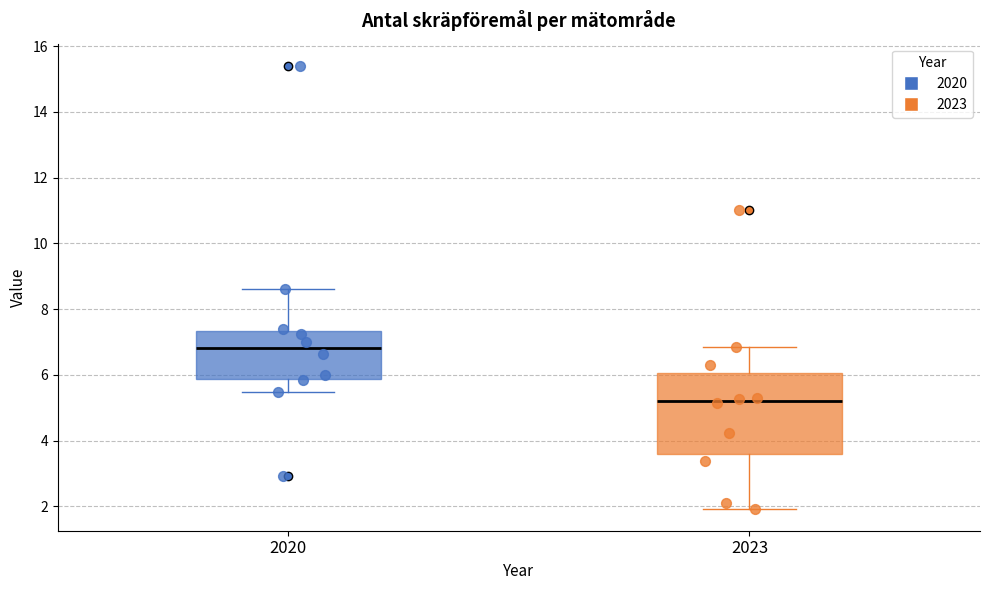

Where does the upper whisker of the box at x = 2020 end on the y-axis? The values are not printed on the chart, so give them approximately, as read against the axis.

8.6